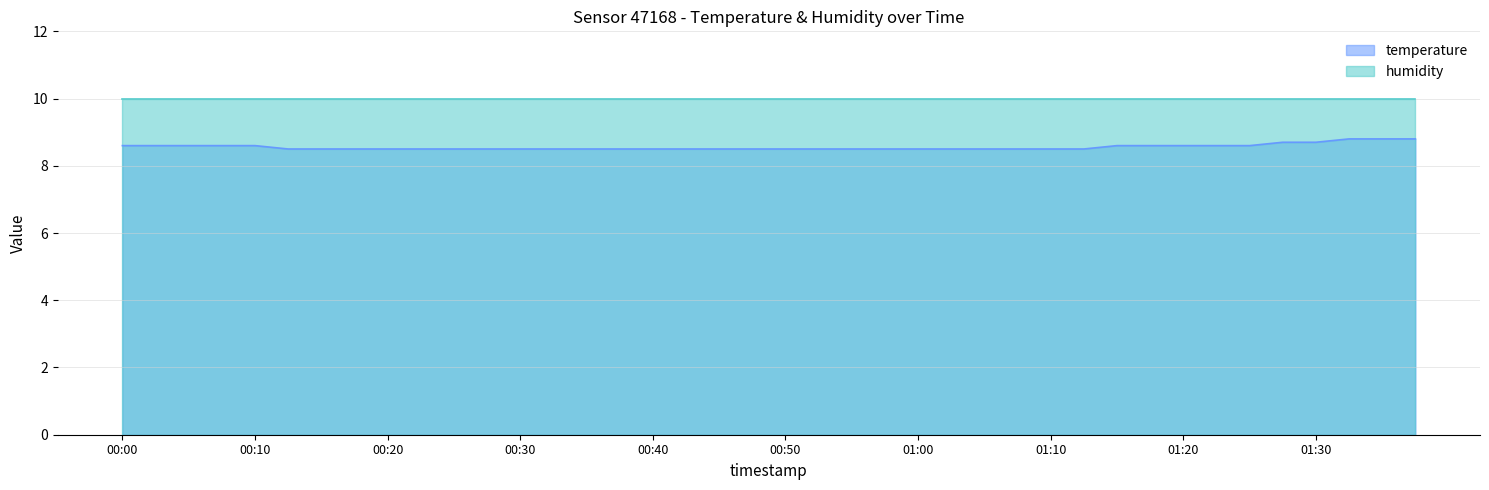

What position from the left is 01:12?

30